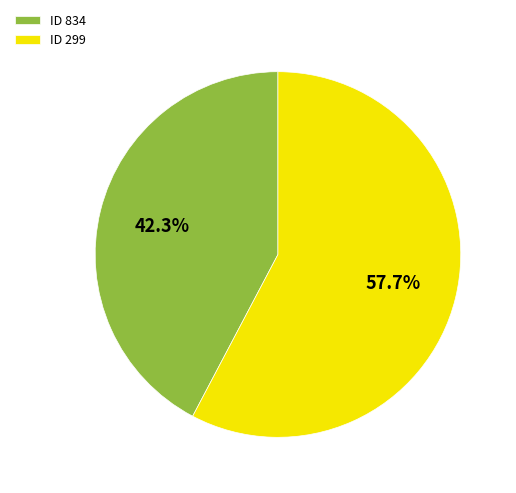

Which slice represents more than half of the pie?

ID 299